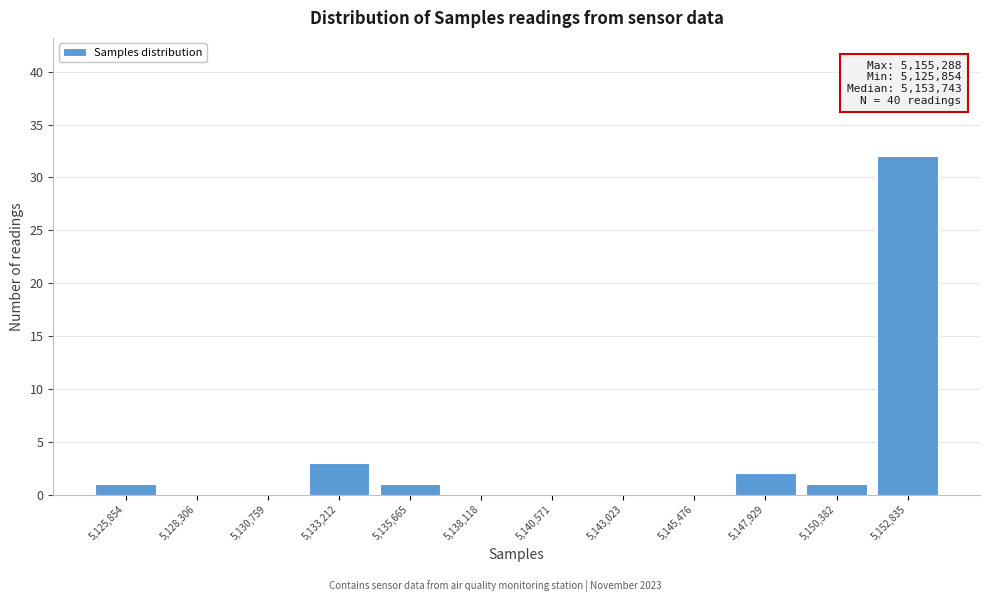

Reading right to left, transcribe all the data shown in this chart.

5,152,835=32	5,150,382=1	5,147,929=2	5,145,476=0	5,143,023=0	5,140,571=0	5,138,118=0	5,135,665=1	5,133,212=3	5,130,759=0	5,128,306=0	5,125,854=1